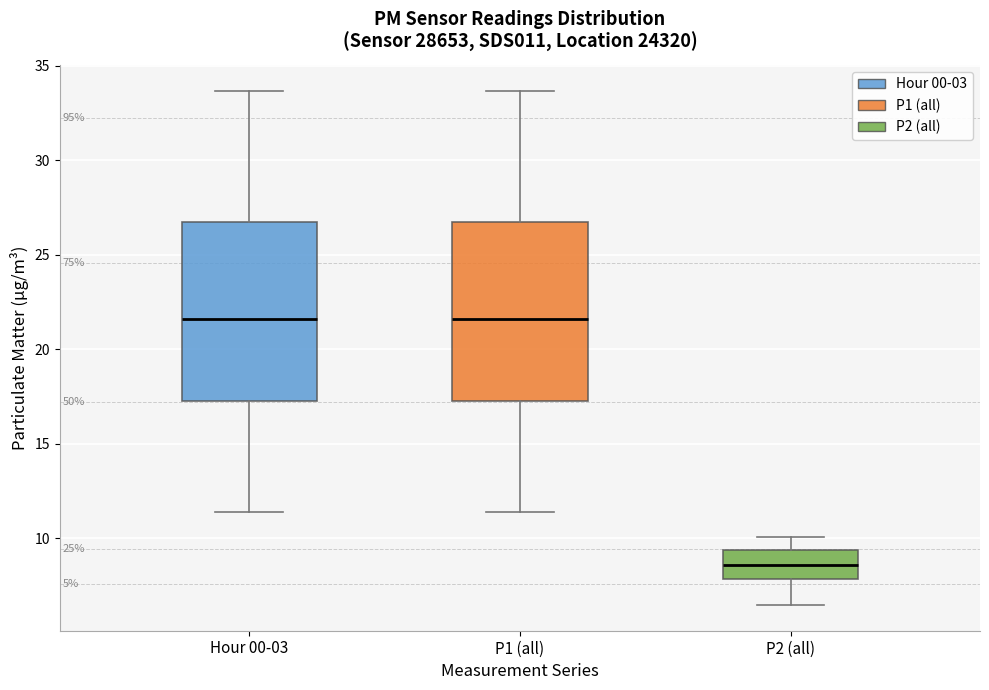

Where does the lower whisker of the box for Hour 00-03 end on the y-axis? The values are not printed on the chart, so give them approximately, as read against the axis.

11.5